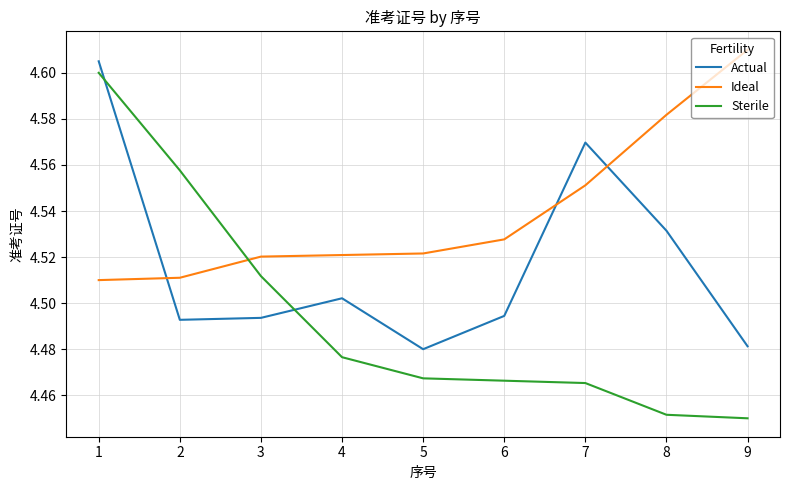

What is the difference between the maximum and minimum values in the Ideal series?

0.1